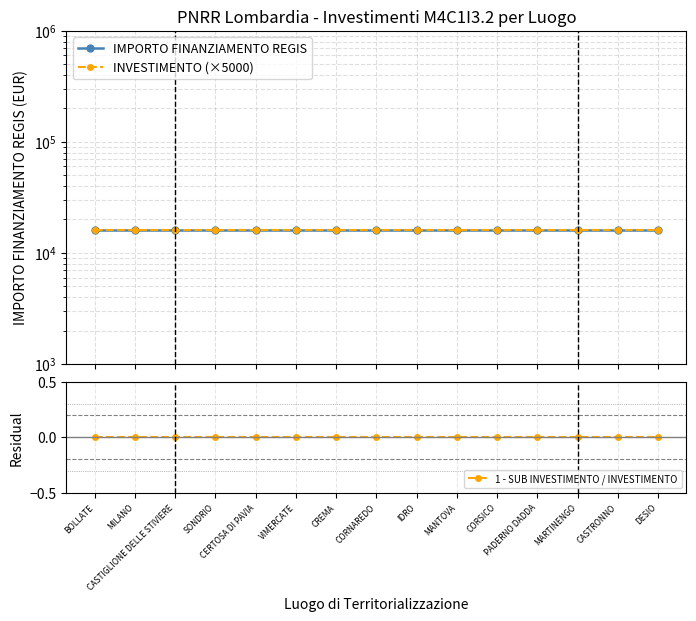

True or false: 1 - SUB INVESTIMENTO / INVESTIMENTO and IMPORTO FINANZIAMENTO REGIS cross at least once.

False